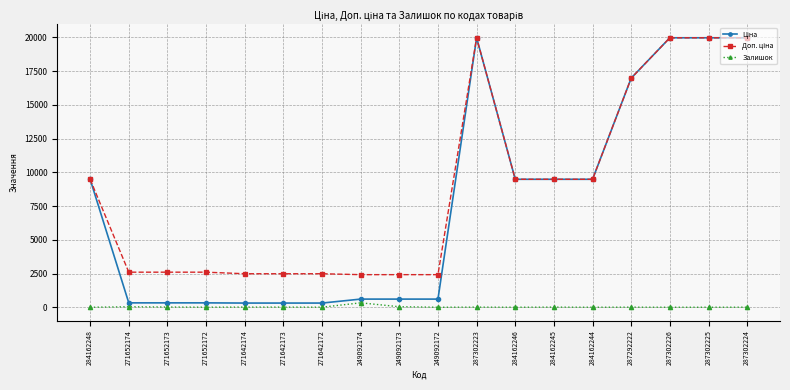

At how many categories does at least one series exceed 16421?

5